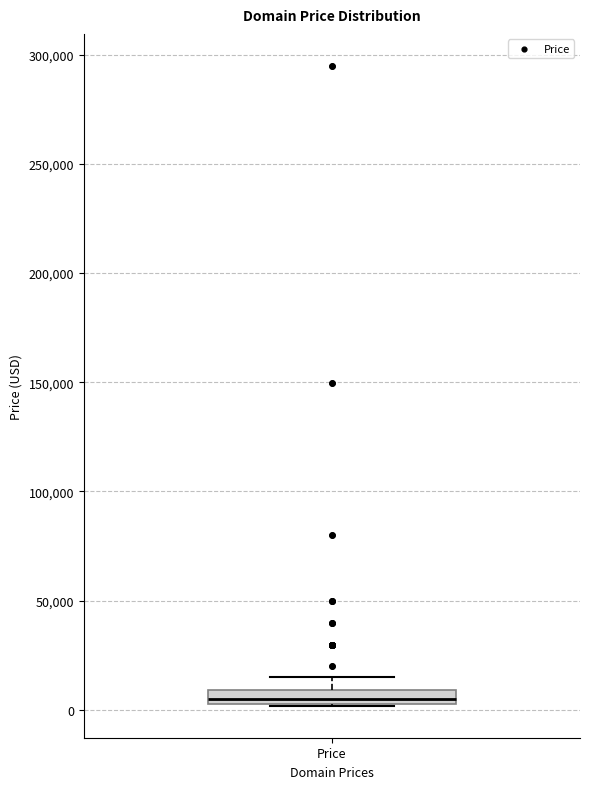

Where is the lower edge of the box for Price on the y-axis? The values are not printed on the chart, so give them approximately, as read against the axis.

5000